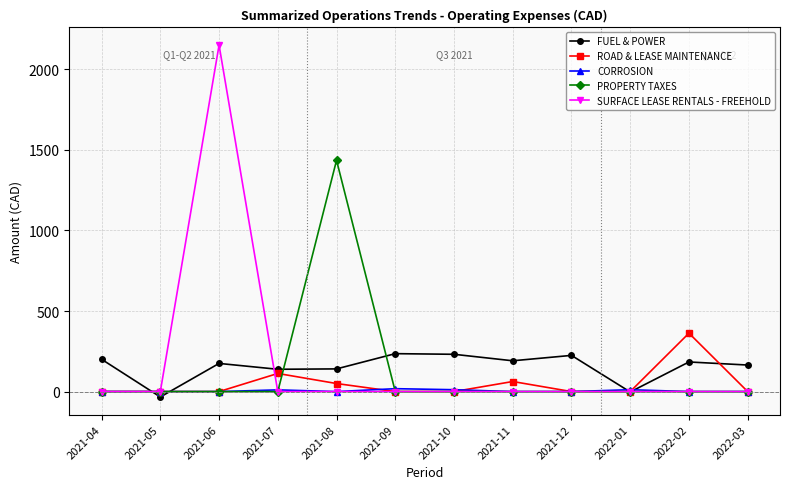

In FUEL & POWER, how many points are higher than both neighbors (excluding endpoints)?

4